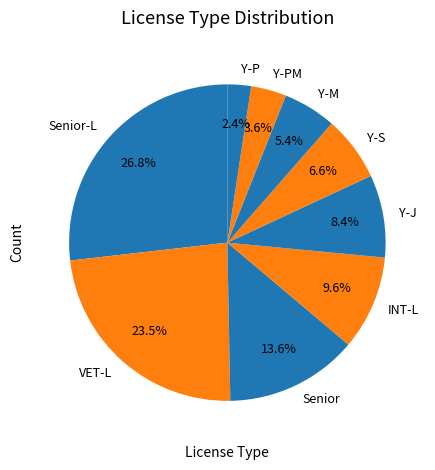

To the nearest percent, what is the difference between the largest and smallest slice percentages?

24%